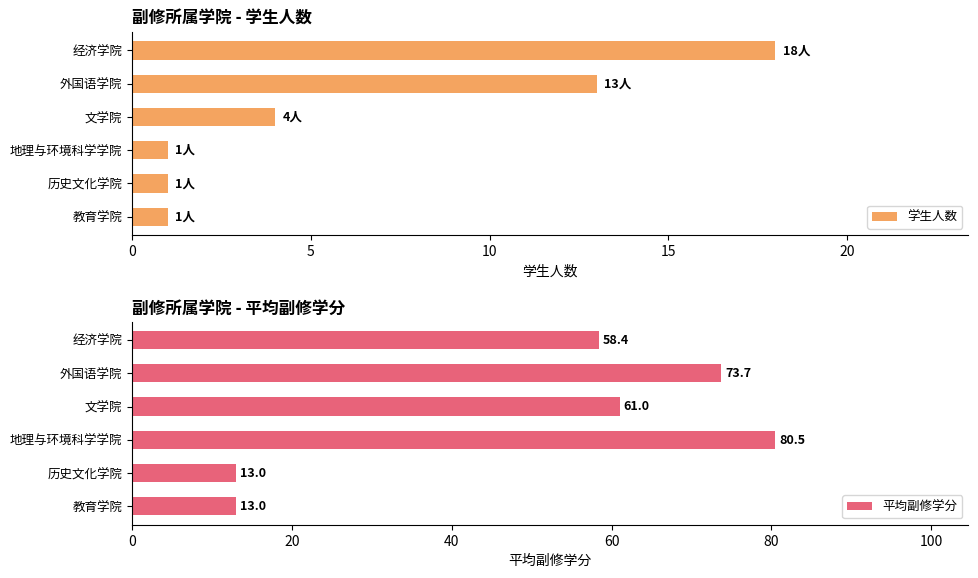

At how many categories does at least one series exceed 71?

2